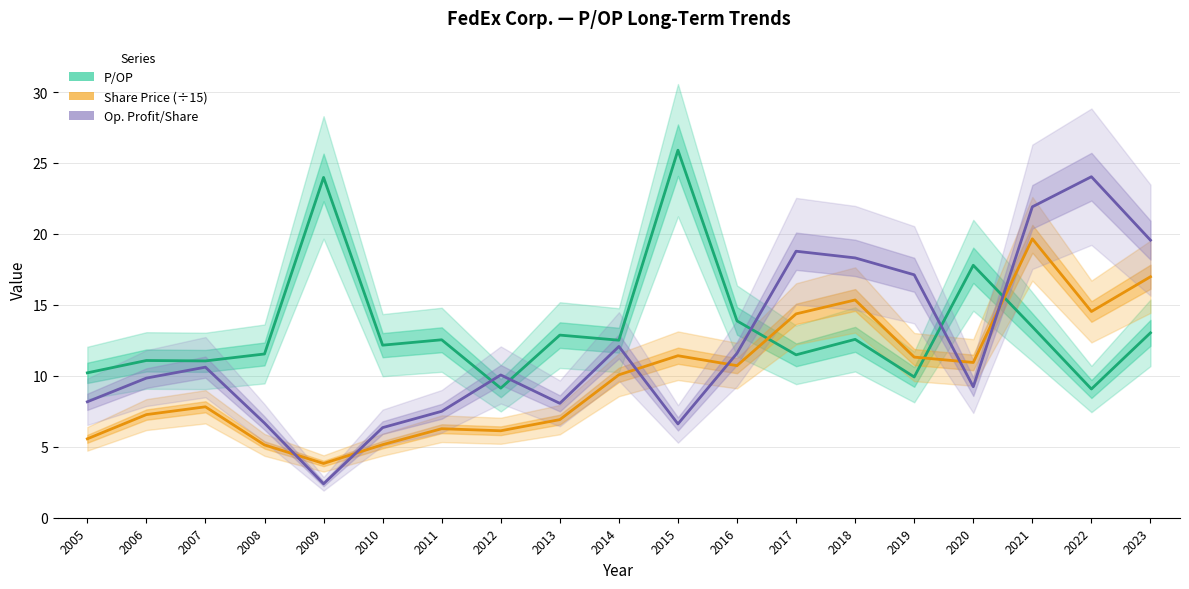

Between 2008 and 2021, which is larger?

2021